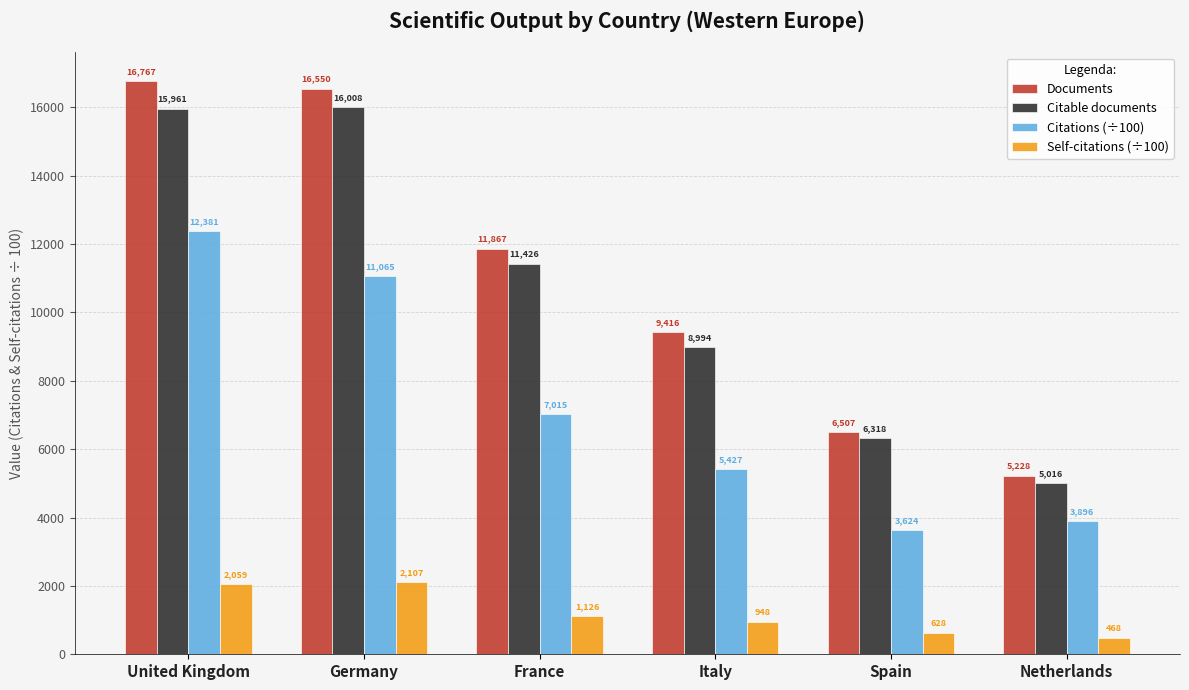

How many bars are there in each group?

4